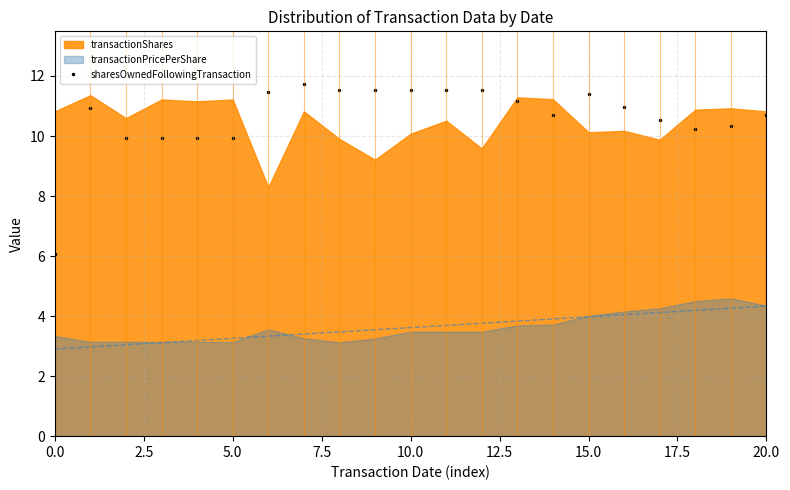

What is the value of the 20th point from the left?

10.3